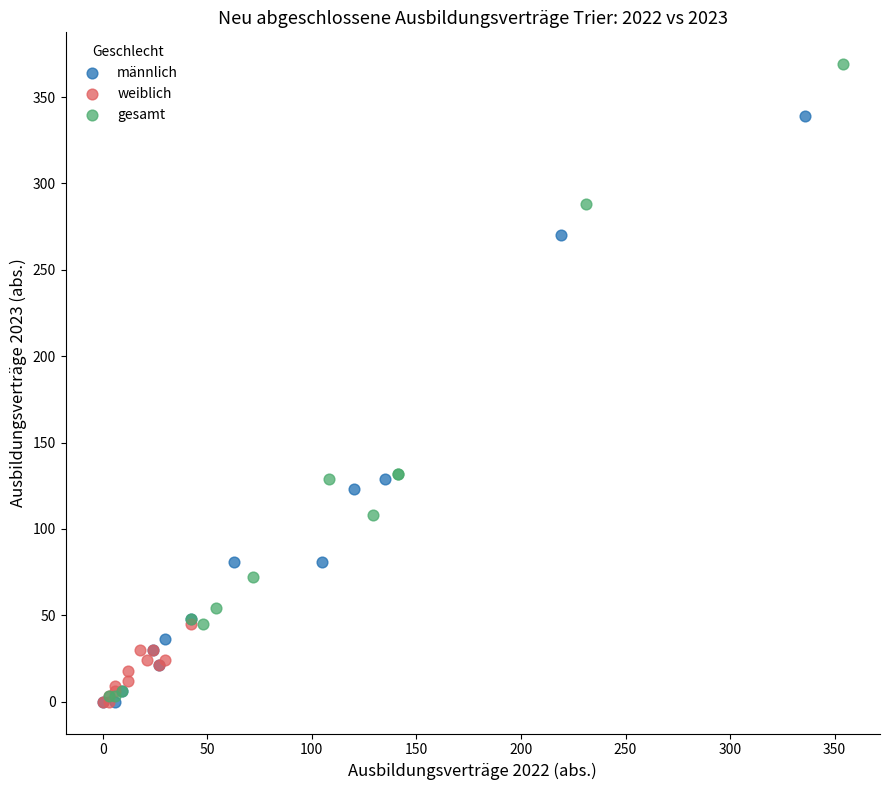

Which series has the largest Y range (max minus min)?

gesamt